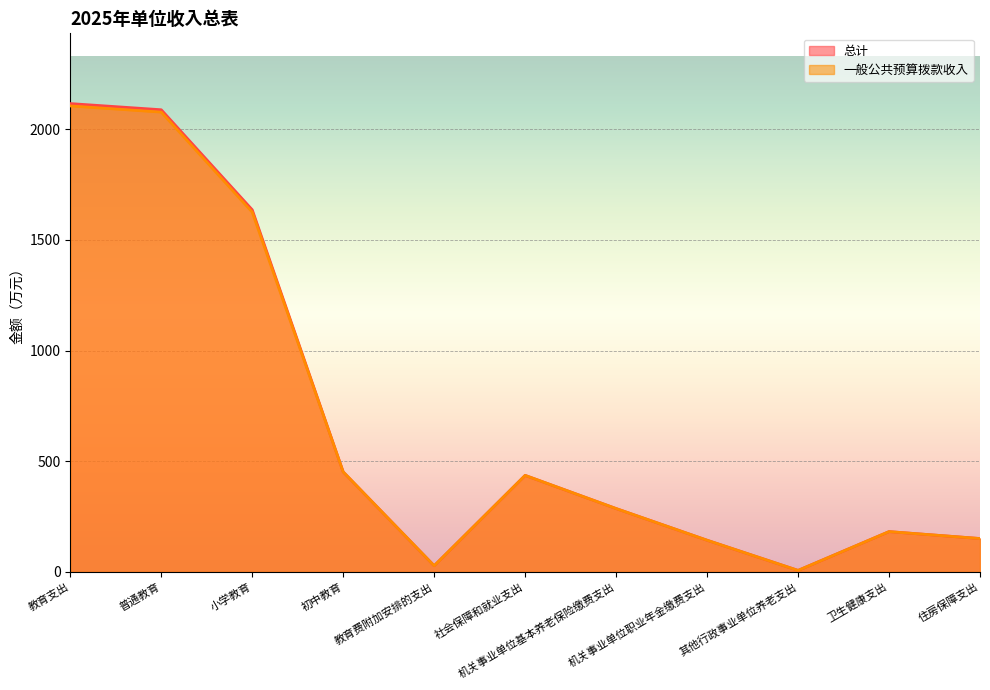

Which series has the largest total across all categories?

总计